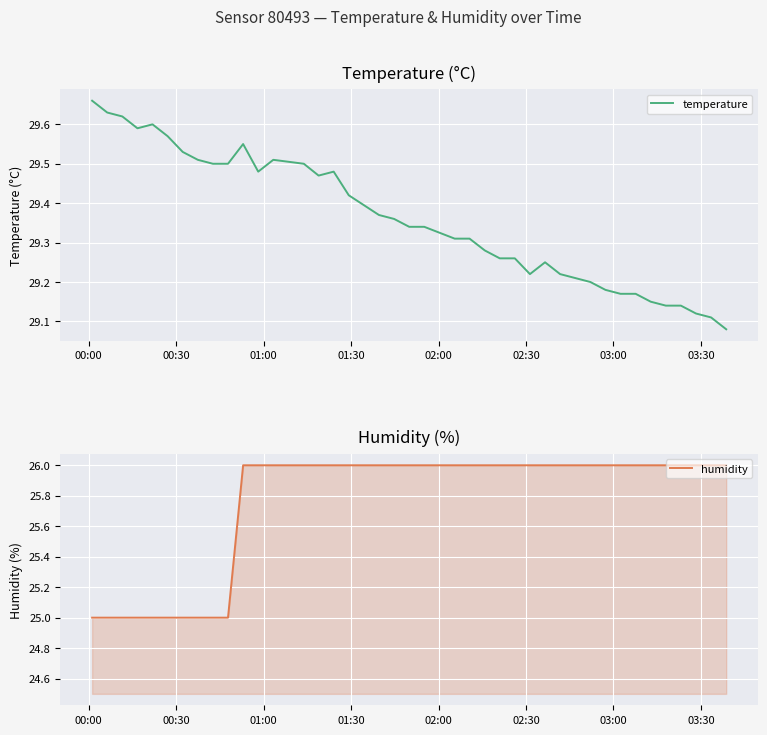

How many categories are shown in the chart?

40